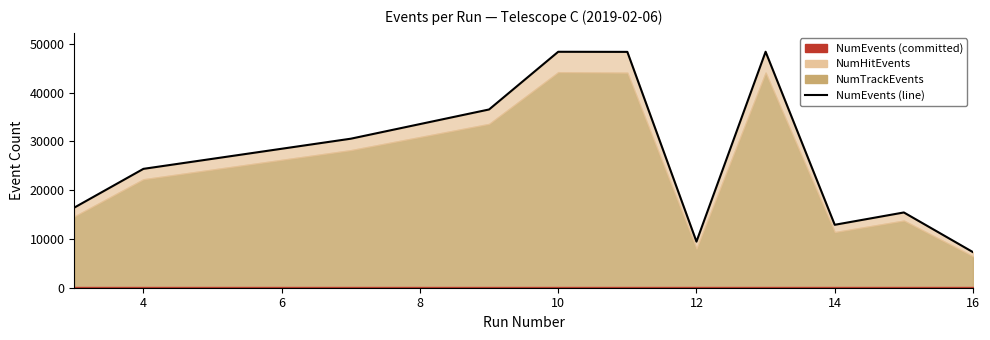

Reading left to right, extract all data points from this chart.

16419	24361	30541	36531	48355	48335	9449	48363	12897	15424	7291